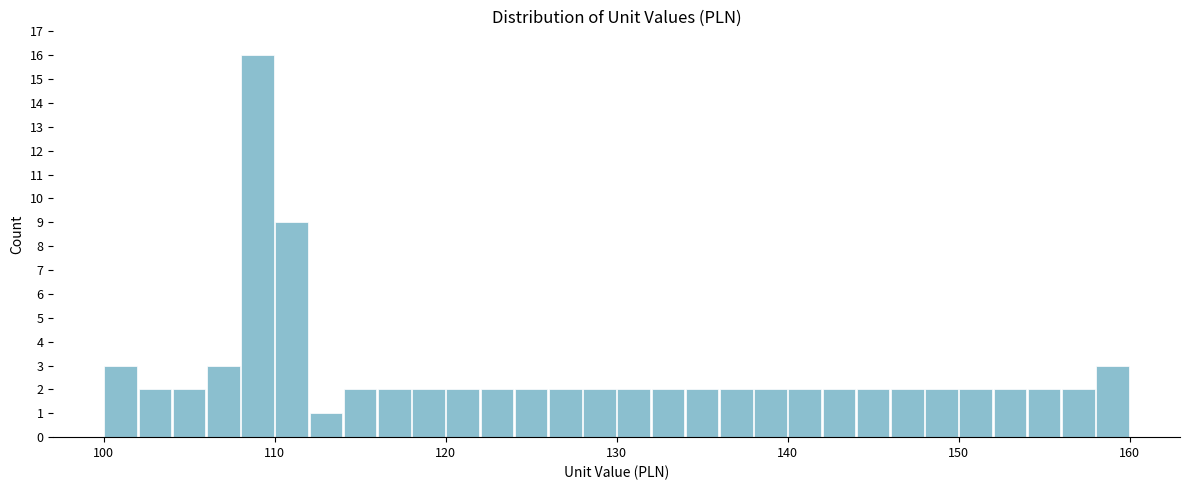

Around what value on the x-axis is the tallest bar? Give the approximate position of its centre, as read against the axis.

109